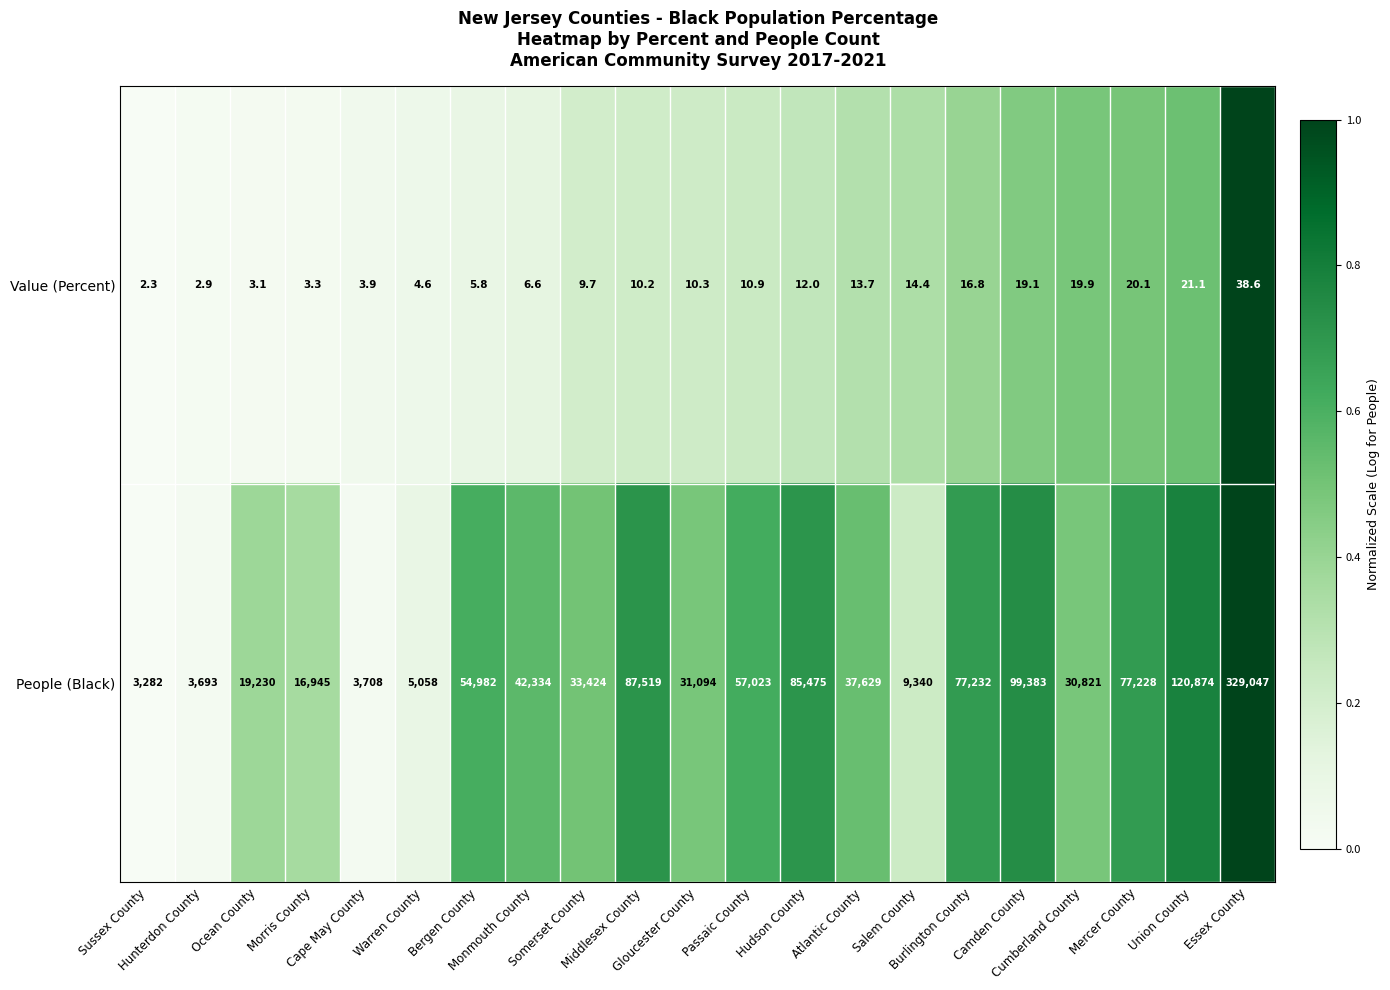

List the series in order of their overall mean, lowest first.

Value (Percent), People (Black)